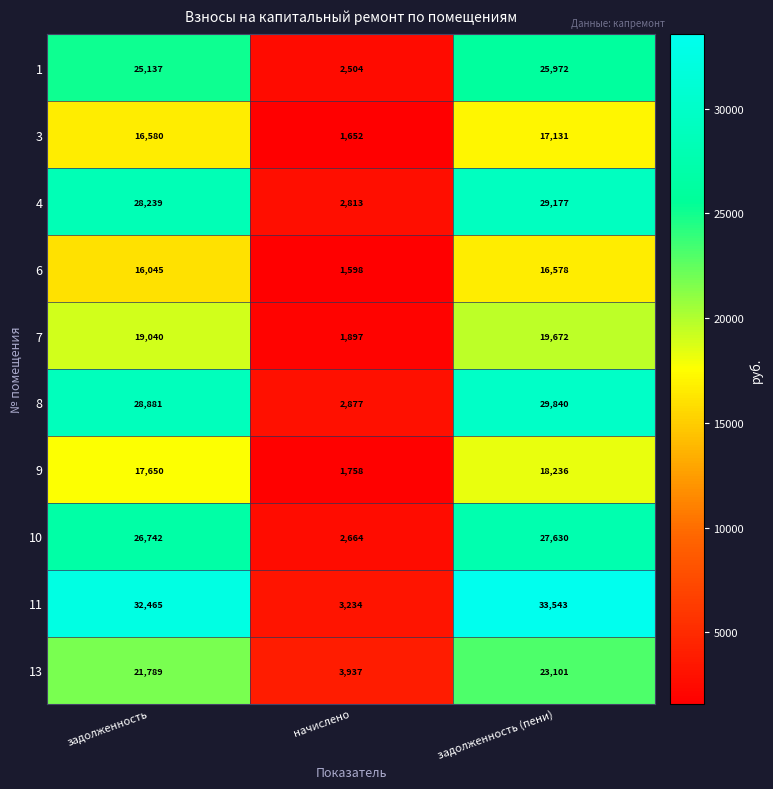

How many categories are shown in the chart?

3